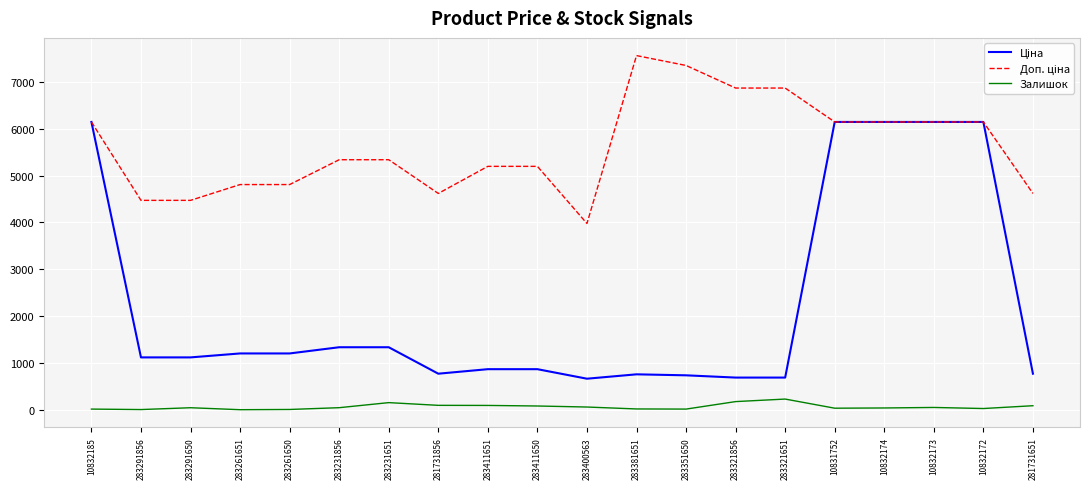

What is the maximum value shown in the chart?

7559.7